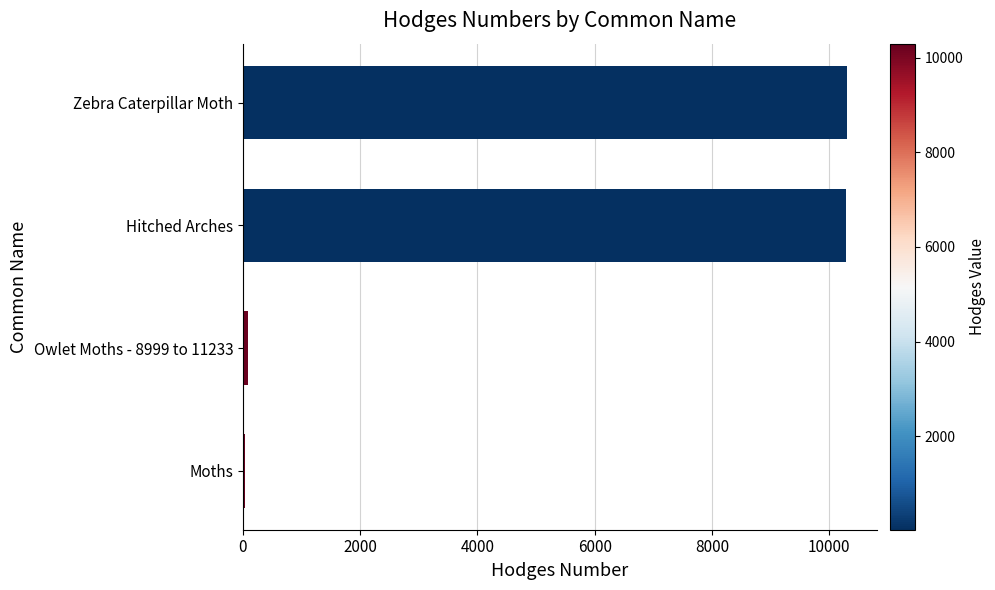

Count the number of data series in this chart.

1